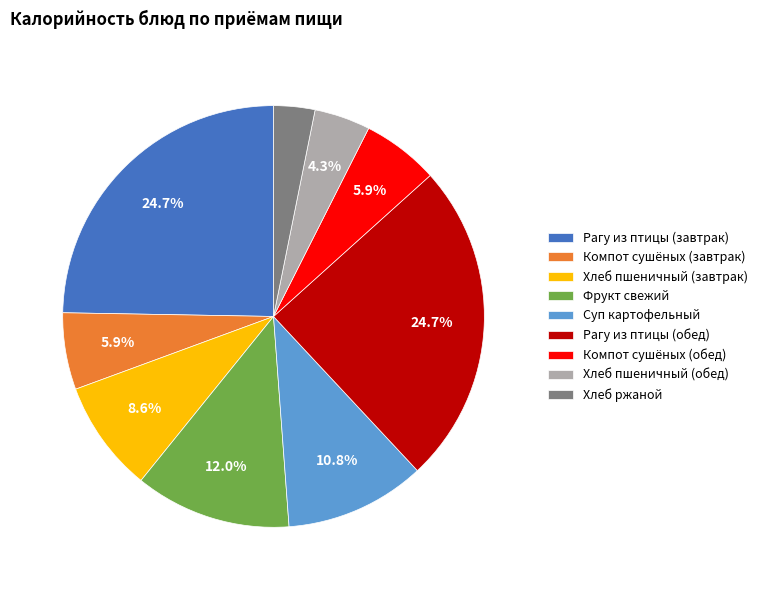

Does Компот сушёных (обед) represent more than half of the total?

No